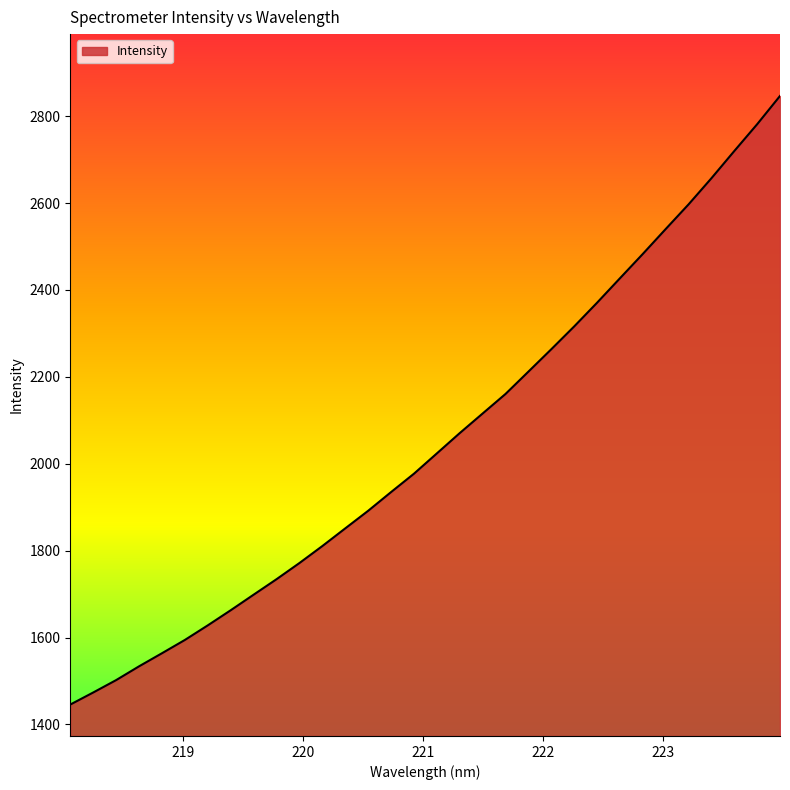

What is the difference between the maximum and minimum values?

1400.6